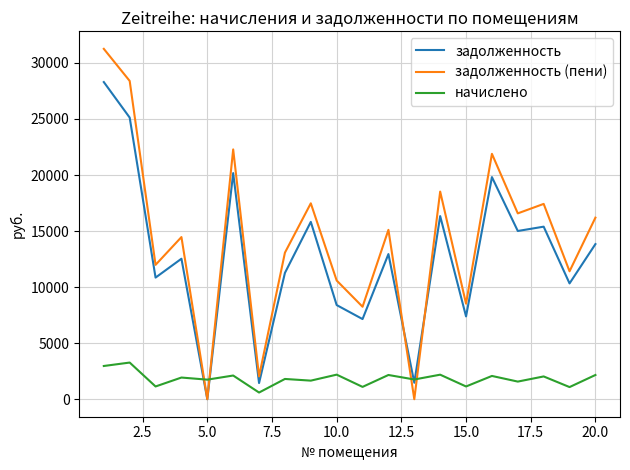

Which series has the largest range (max minus min)?

задолженность (пени)